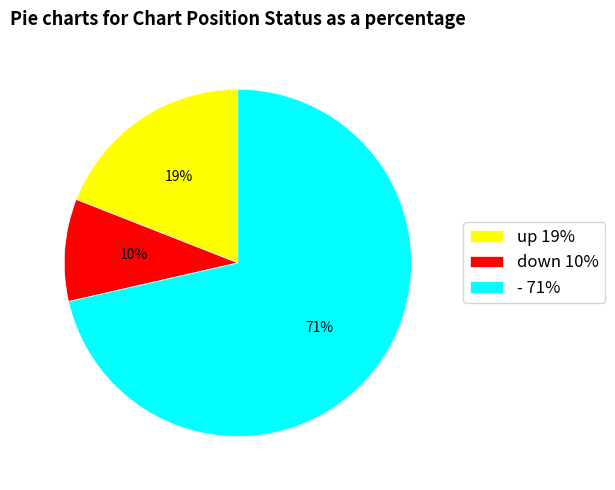

Between up and -, which is larger?

-